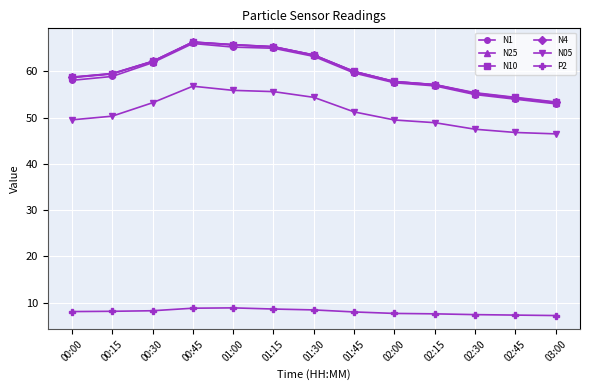

How many data points in N25 are less than 59?

6